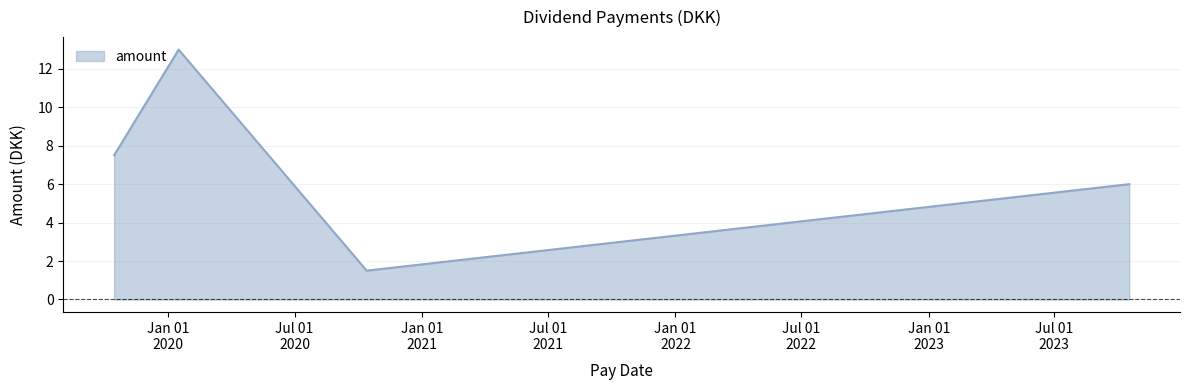

What is the difference between the second highest and second lowest values?

1.5